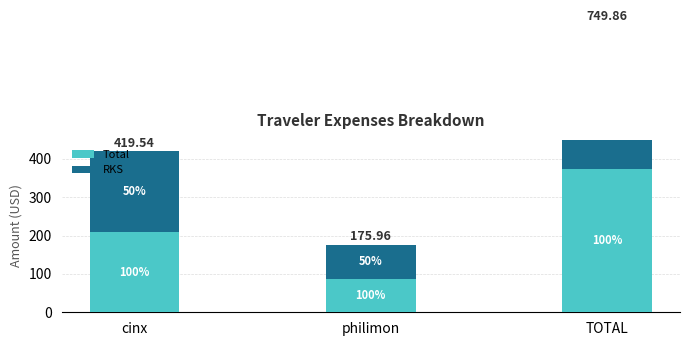

Reading right to left, what are all the values shown in this chart?

Total: 374.9	88.0	209.8
RKS: 374.9	88.0	209.8